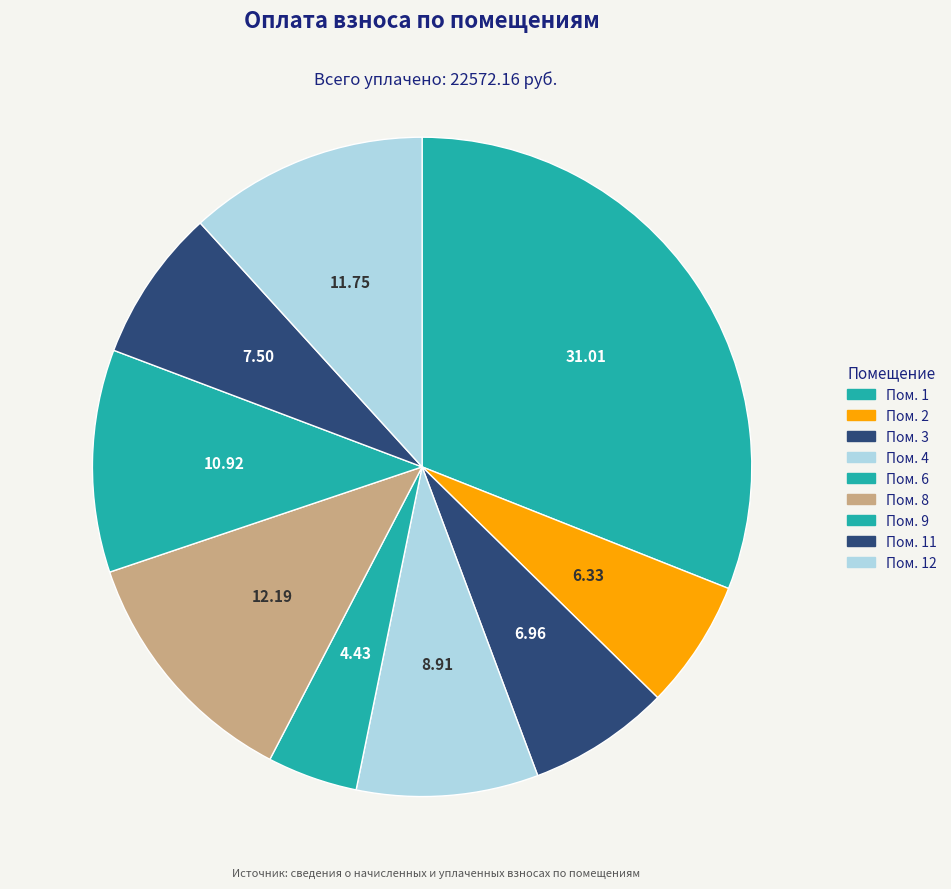

Count the number of slices in the pie.

9